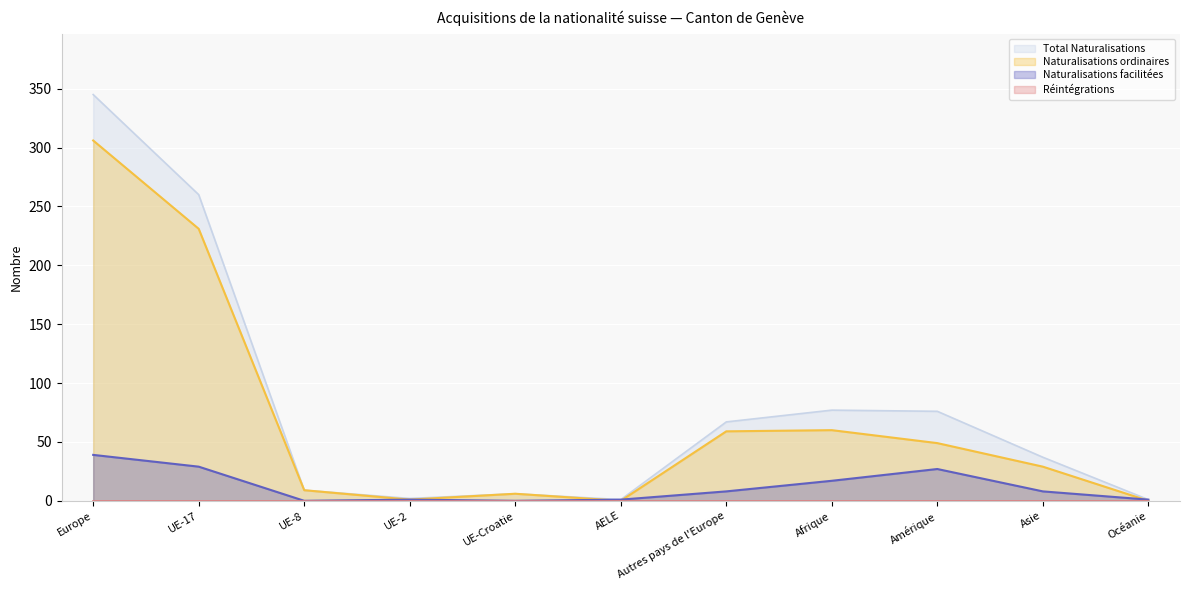

Does the chart display data point markers on the line(s)?

No